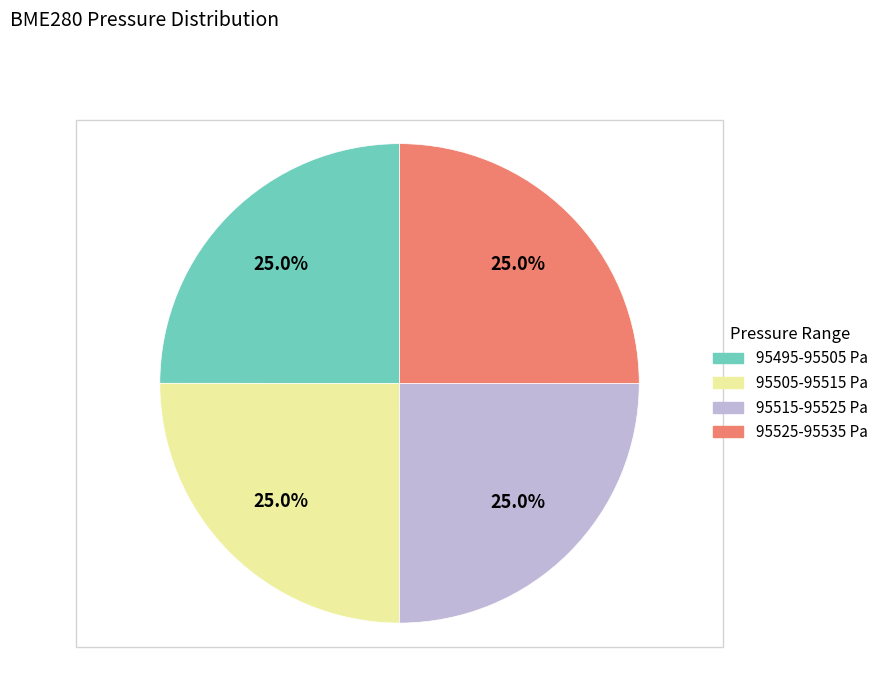

Is there a majority slice in this chart?

No